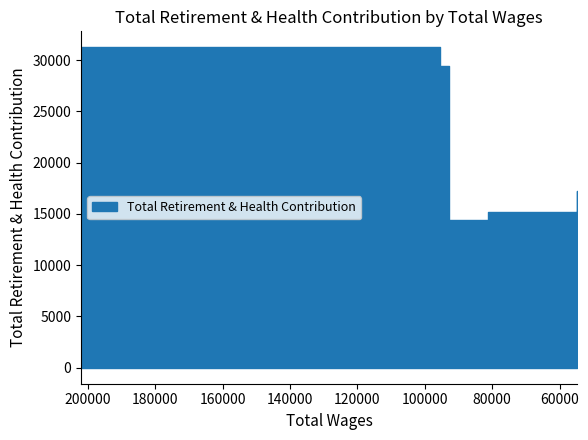

The chart shows a value of 20122 at 81211.0. True or false?

False